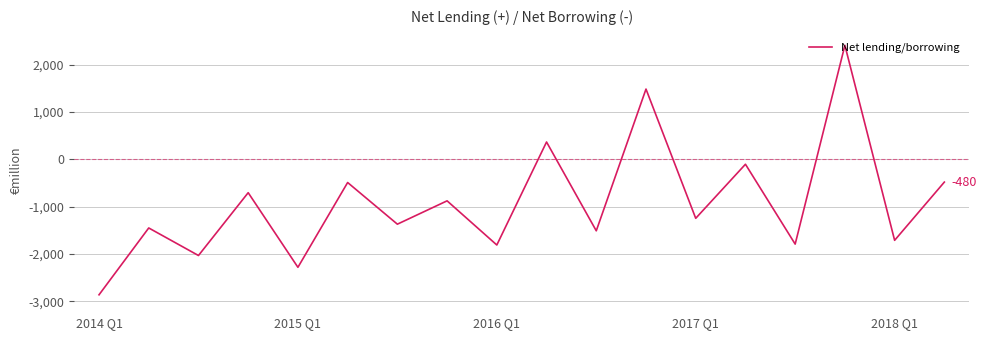

What is the smallest value displayed?

-2861